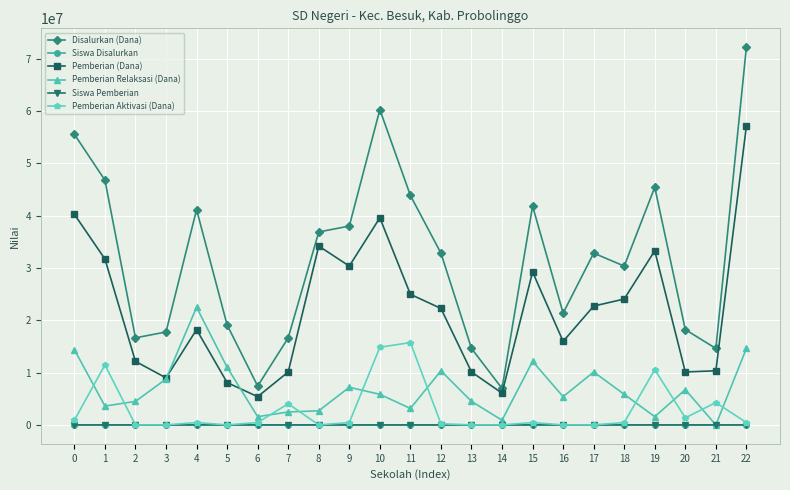

How many distinct data groups are displayed?

6